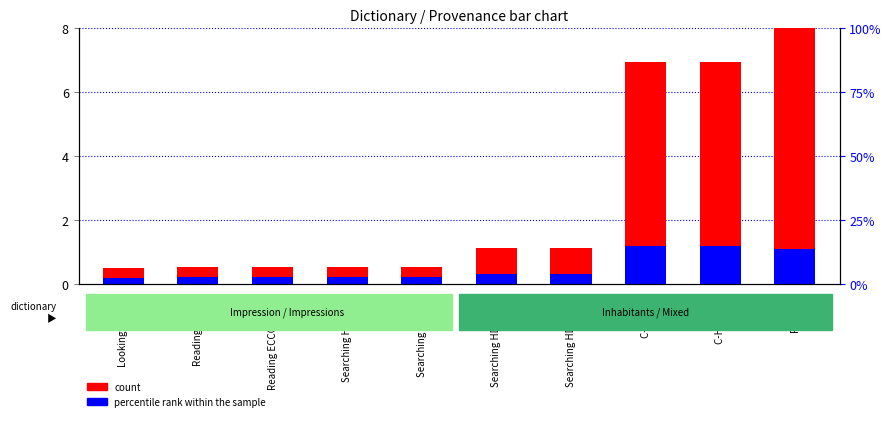

How many categories are shown in the chart?

10